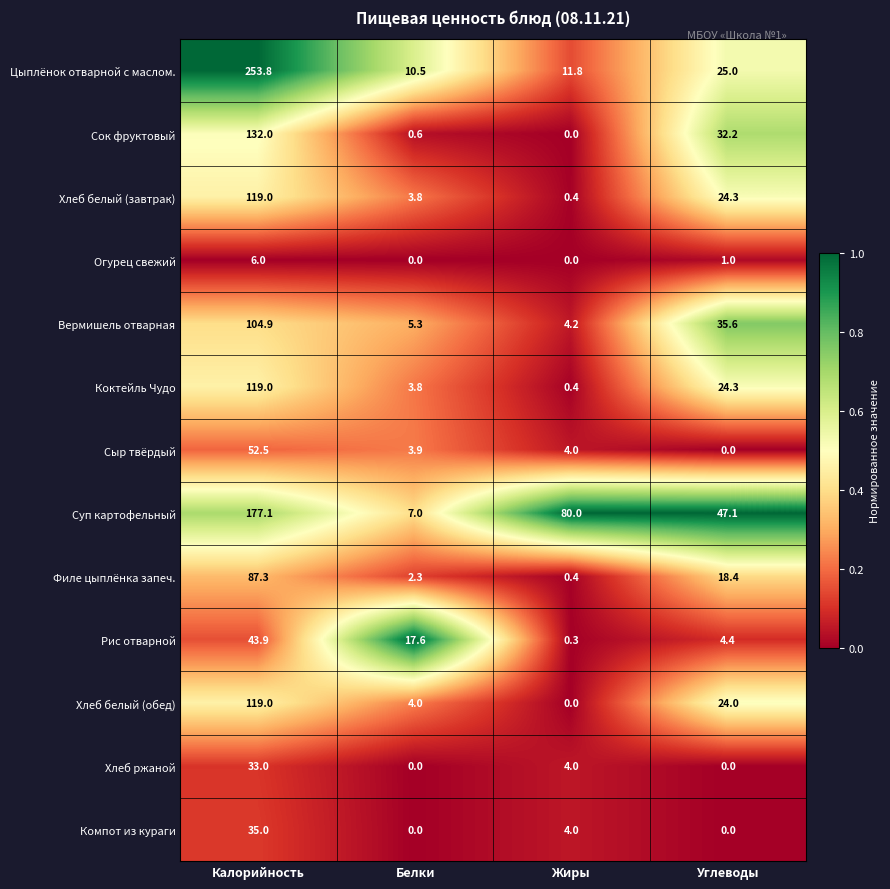

Which category has the highest value in the Хлеб белый (завтрак) series?

Калорийность